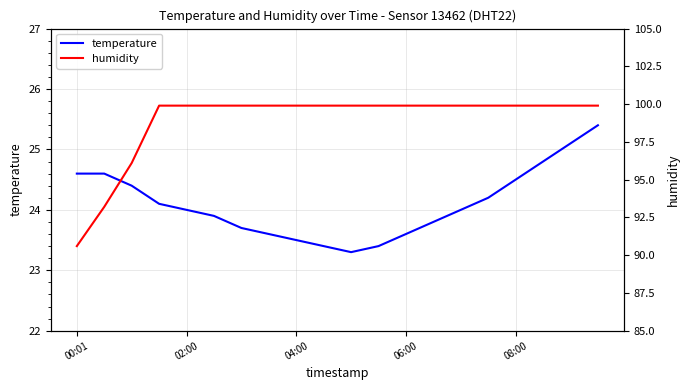

What is the maximum value for temperature?

25.4